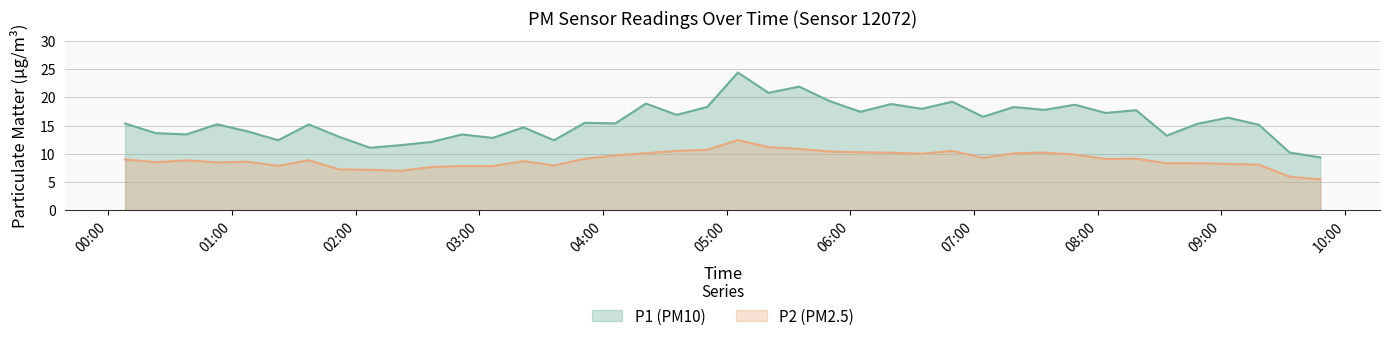

List the series in order of their peak value, highest first.

P1 (PM10), P2 (PM2.5)